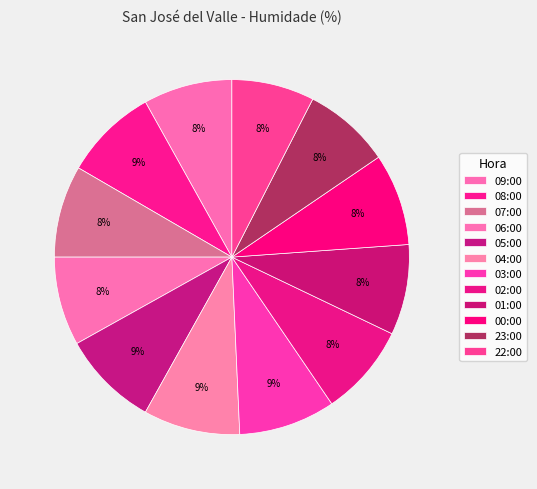

To the nearest percent, what portion does 09:00 represent?

8%